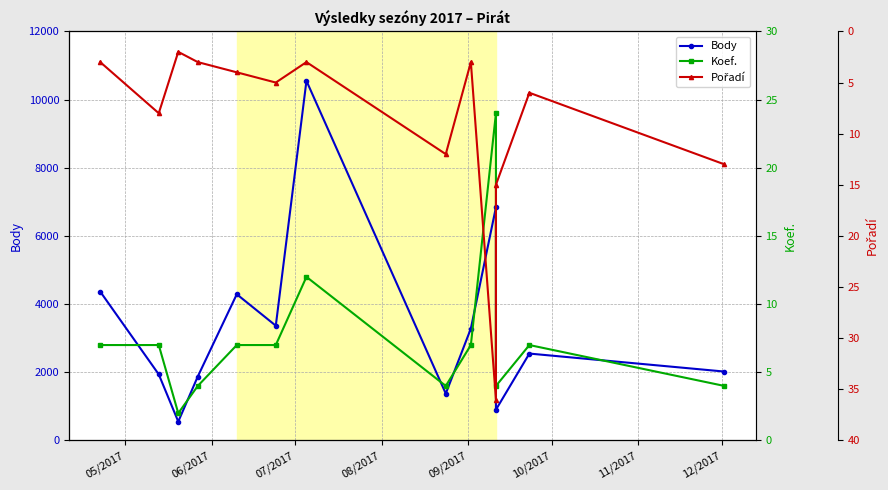

How many lines are shown in the chart?

3